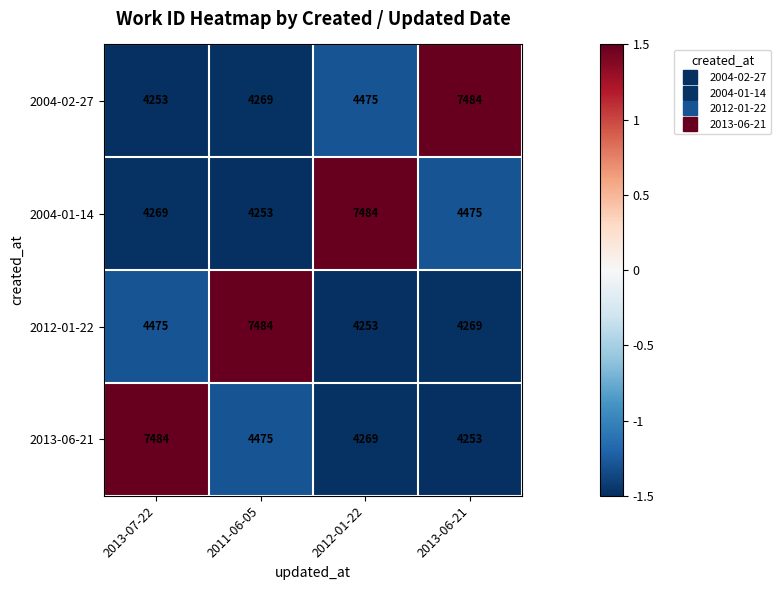

How many series are shown in this chart?

4